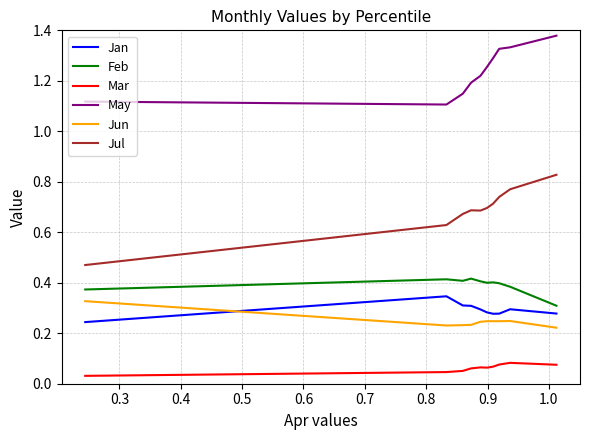

True or false: Jun and Jul intersect in this chart.

False